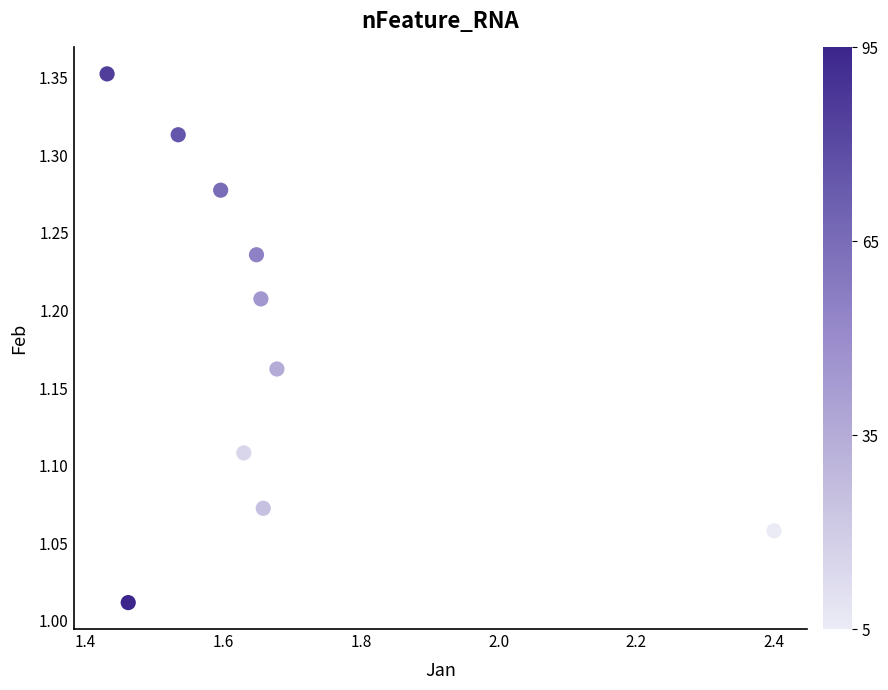

What is the range of Y values (max minus min)?

0.3